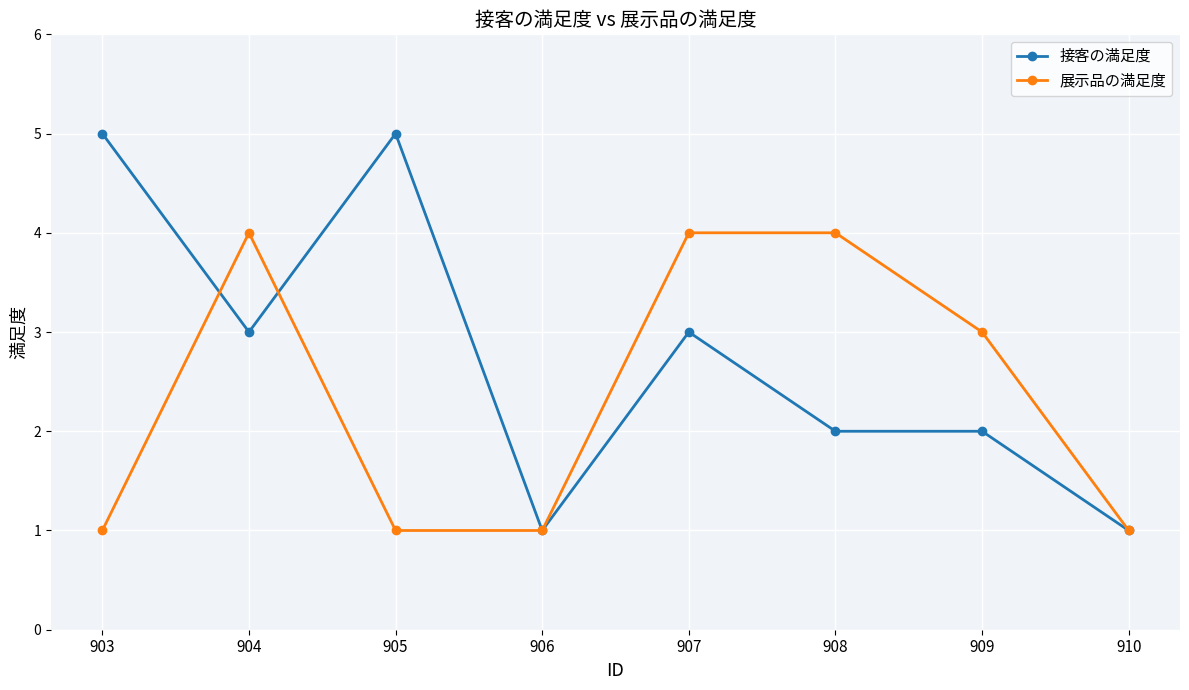

What is the average value of the 展示品の満足度 series?

2